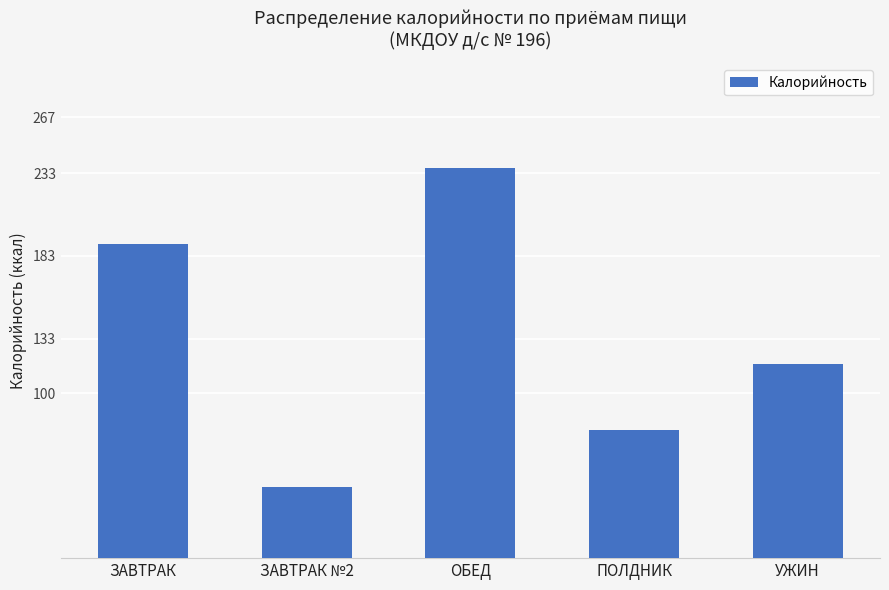

List the labels in order of value, largest first.

ОБЕД, ЗАВТРАК, УЖИН, ПОЛДНИК, ЗАВТРАК №2